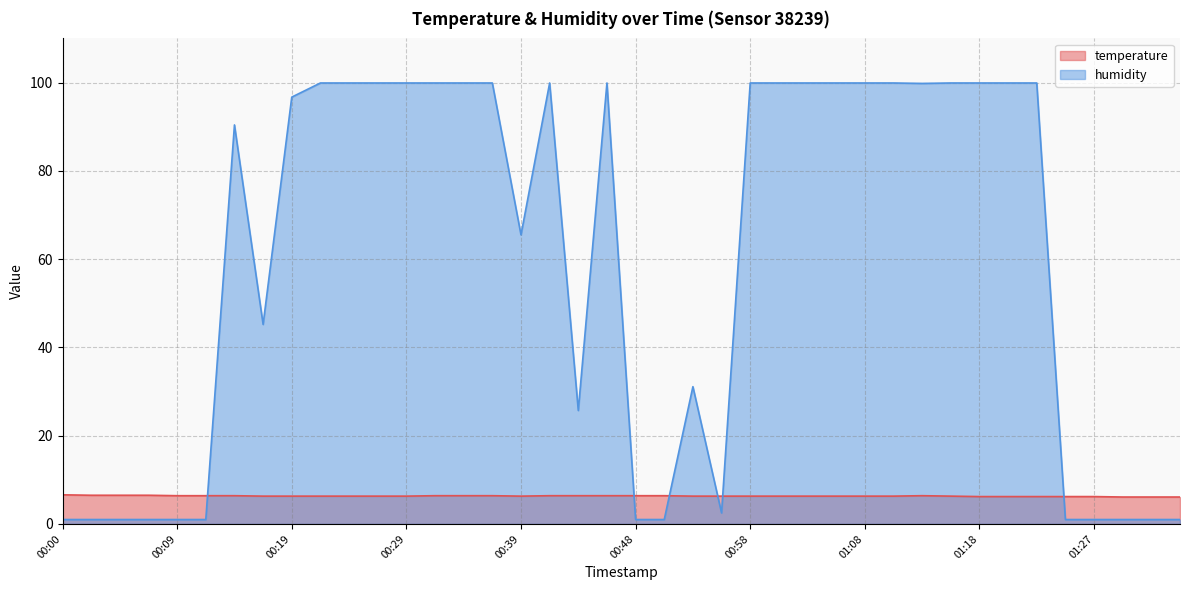

How many intersections are there between humidity and temperature?

6